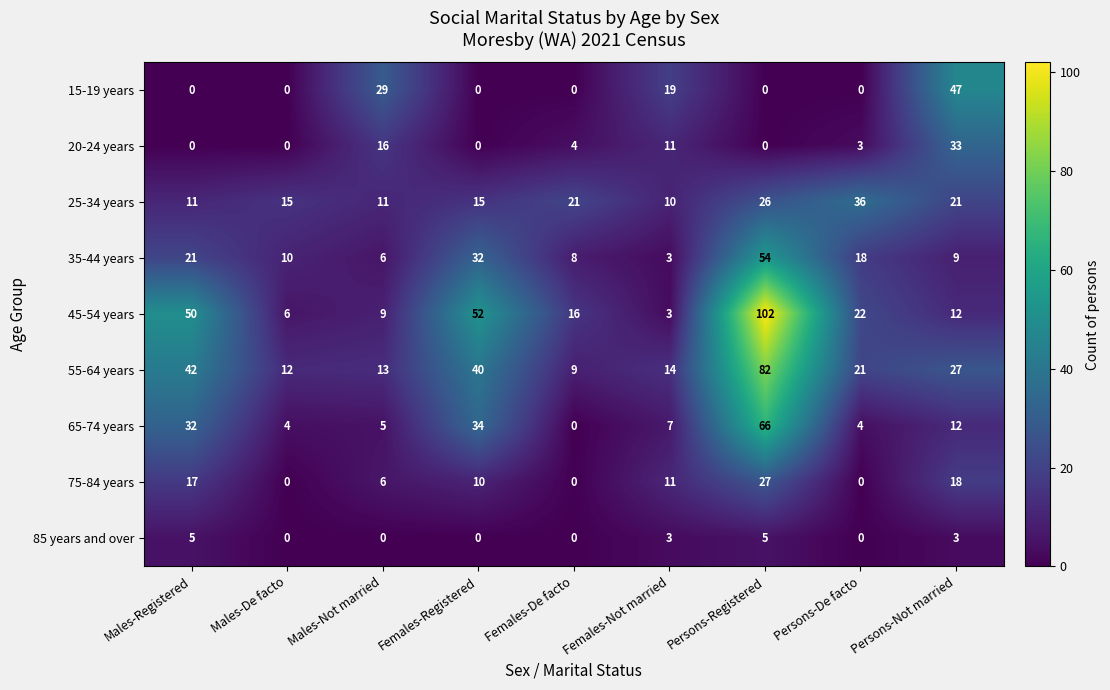

At how many categories does at least one series exceed 22?

6